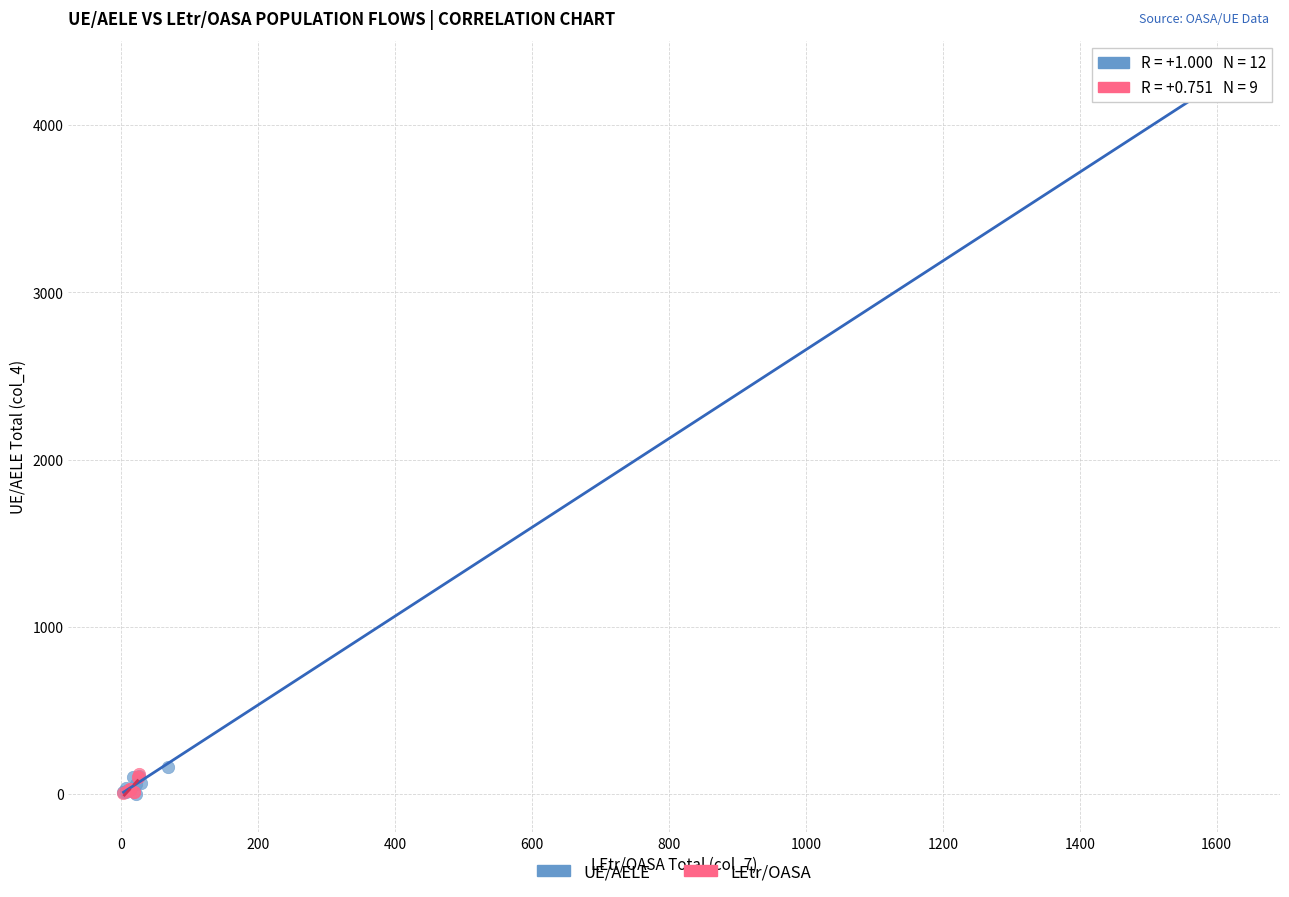

Which series has the widest spread of Y values?

UE/AELE